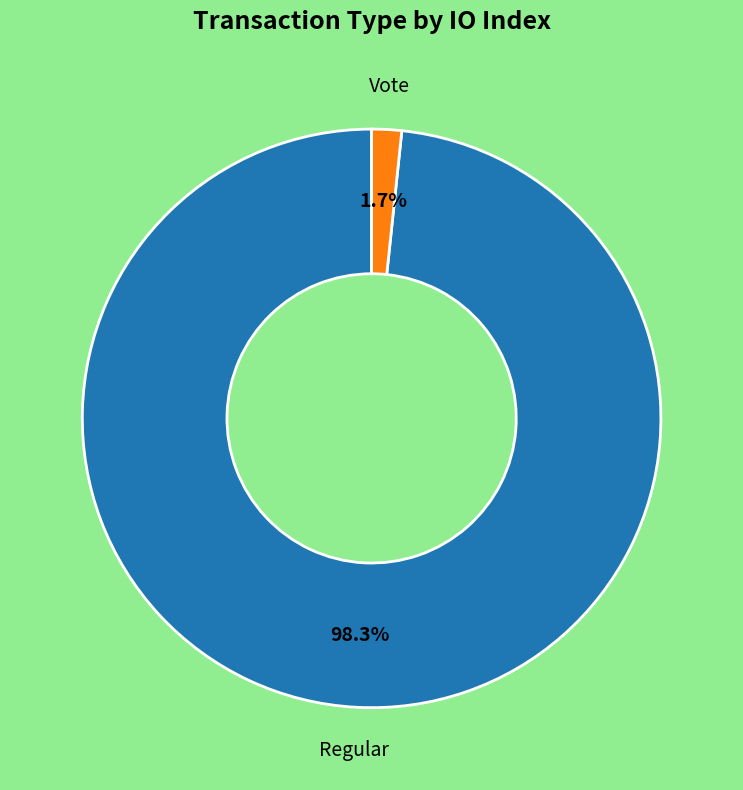

How many slices are in this pie chart?

2